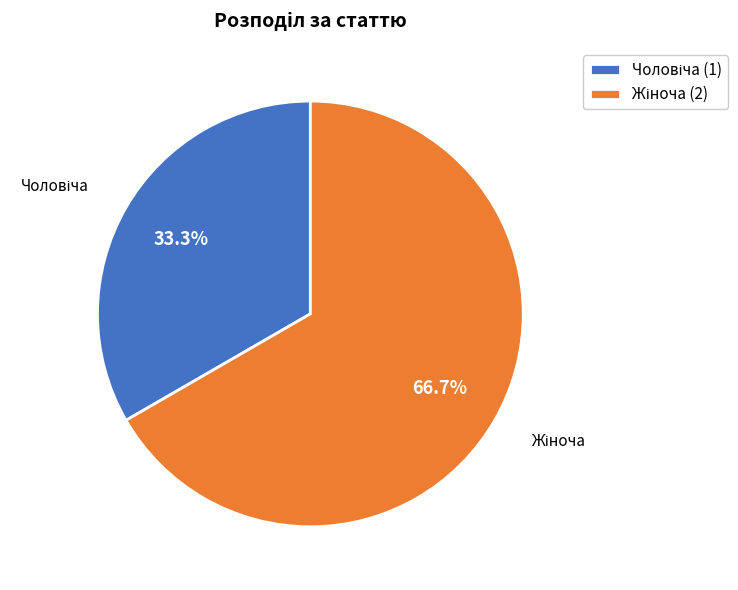

Count the number of slices in the pie.

2